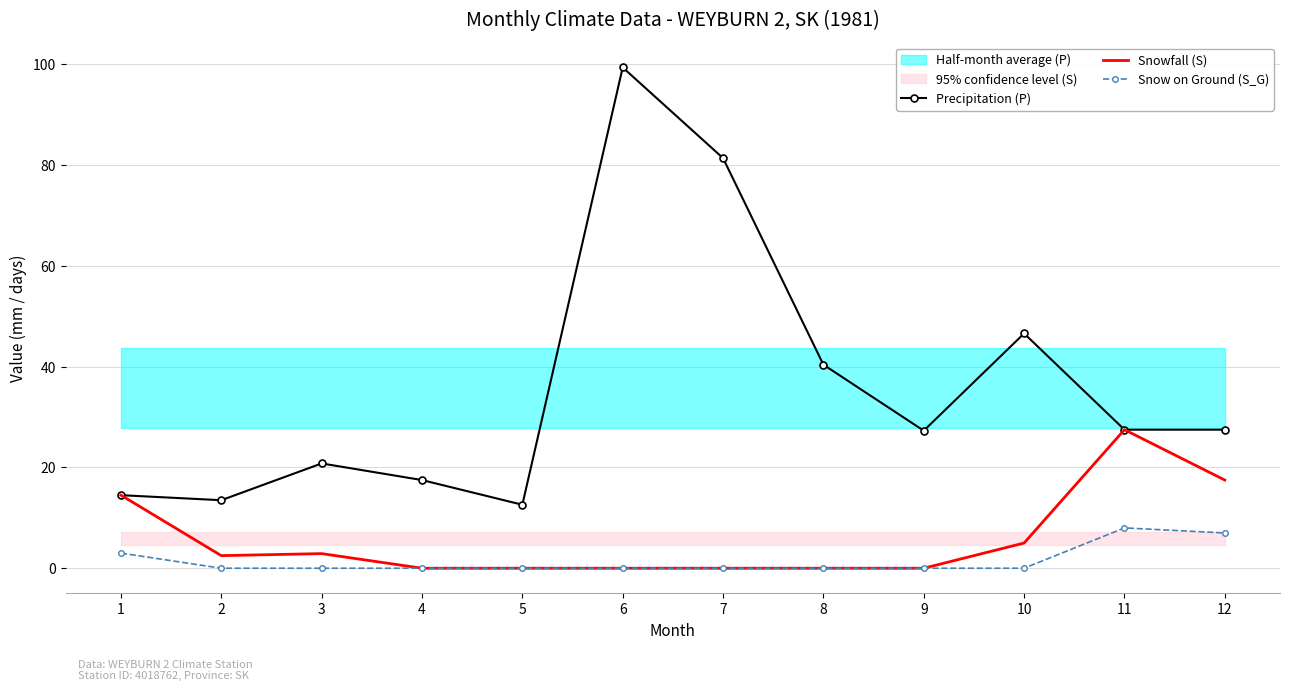

How many lines are shown in the chart?

3